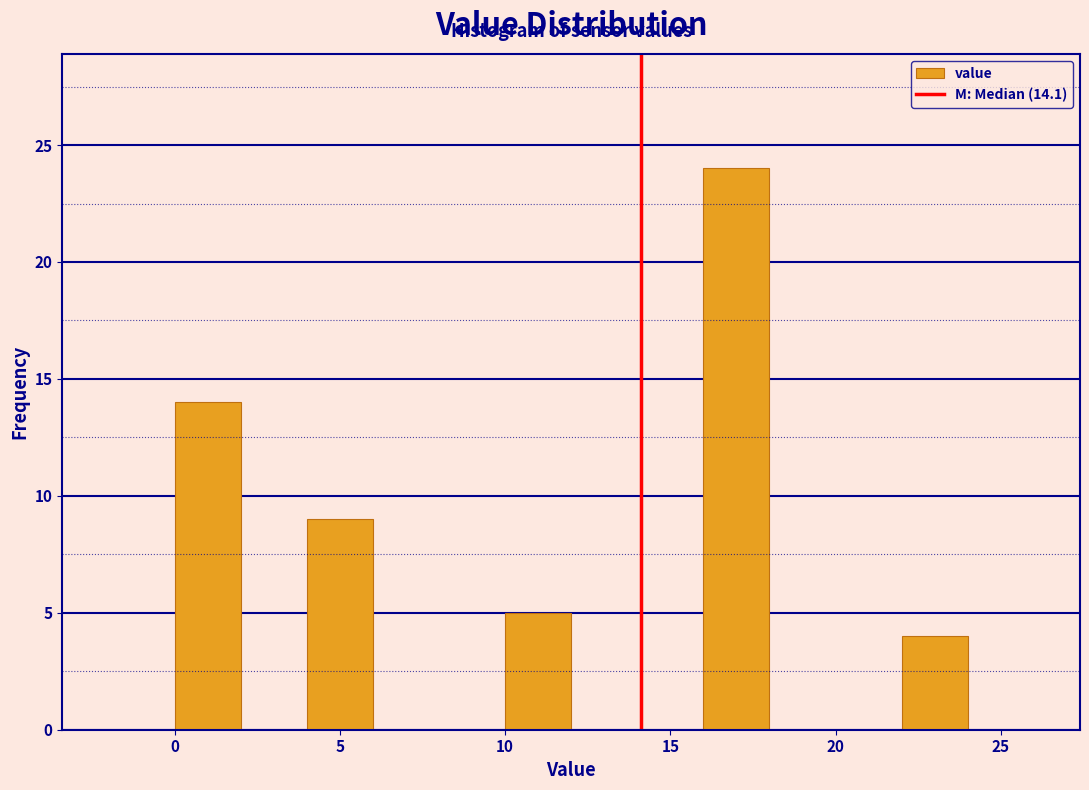

Reading left to right, list every bar in this chart as the range it spans on the x-axis followed by its height. The values are not printed on the chart, so give them approximately, as read against the axis.

-2 to 0: 0
0 to 2: 14
2 to 4: 0
4 to 6: 9
6 to 8: 0
8 to 10: 0
10 to 12: 5
12 to 14: 0
14 to 16: 0
16 to 18: 24
18 to 20: 0
20 to 22: 0
22 to 24: 4
24 to 26: 0